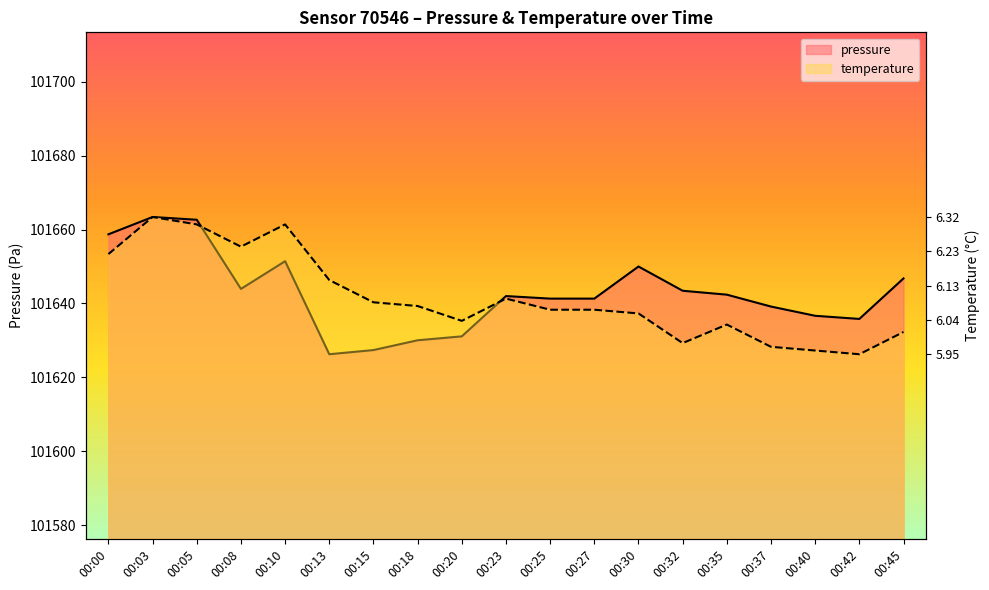

Is it true that temperature equals 101635.3 at 00:20?

True